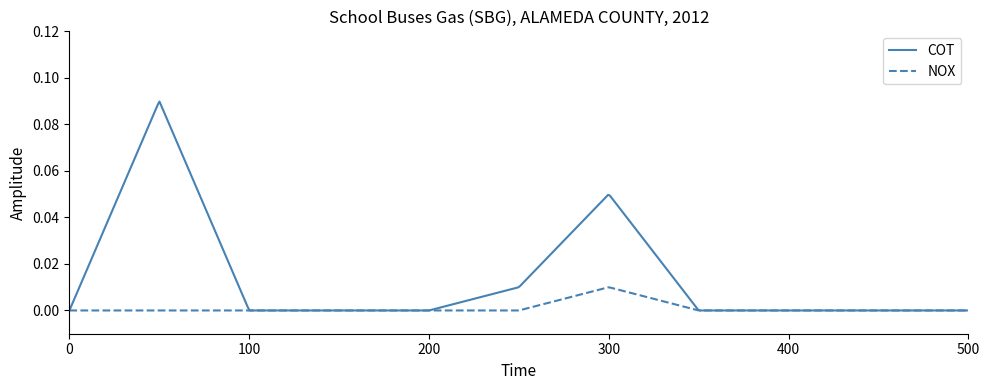

Which series has the largest total across all categories?

COT